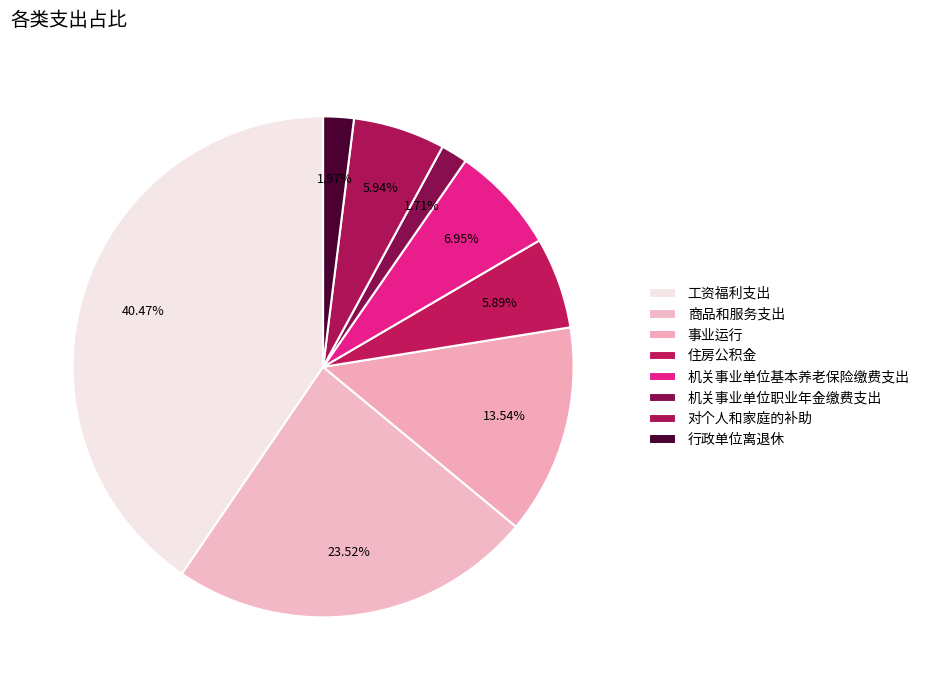

What portion of the pie excludes 对个人和家庭的补助?

94.1%